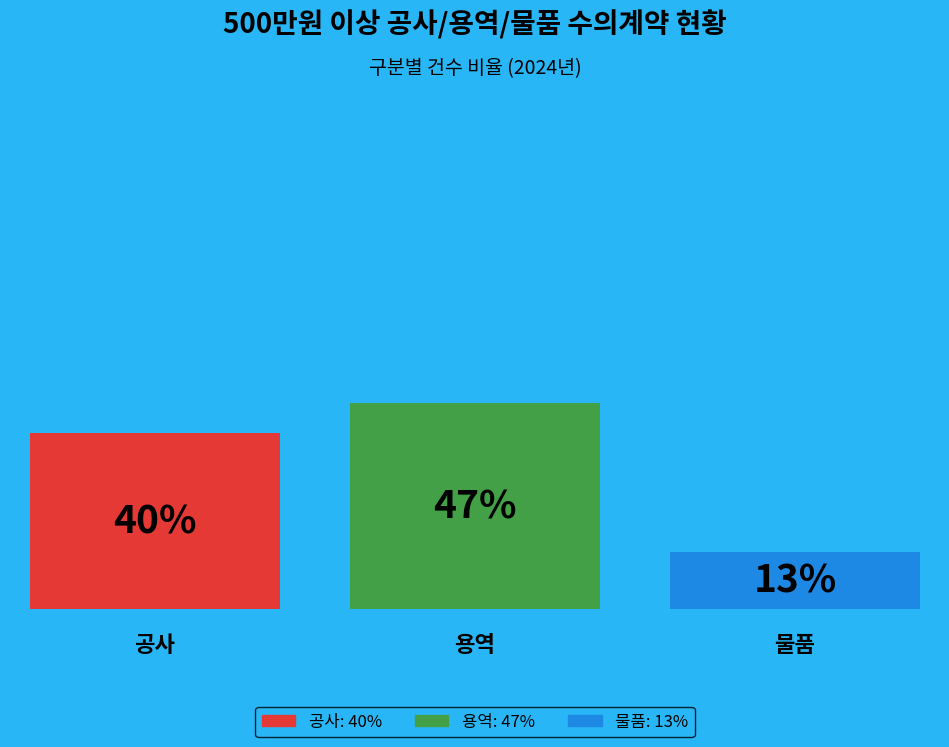

Does 용역 represent more than half of the total?

No